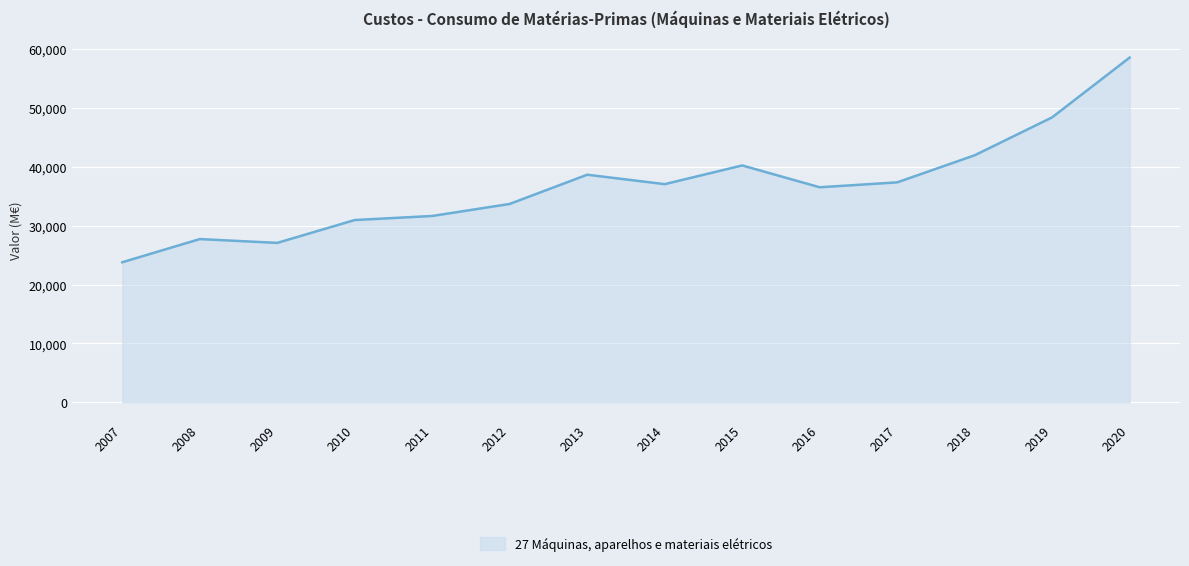

Is it true that the value at 2018 is 41927.7?

True